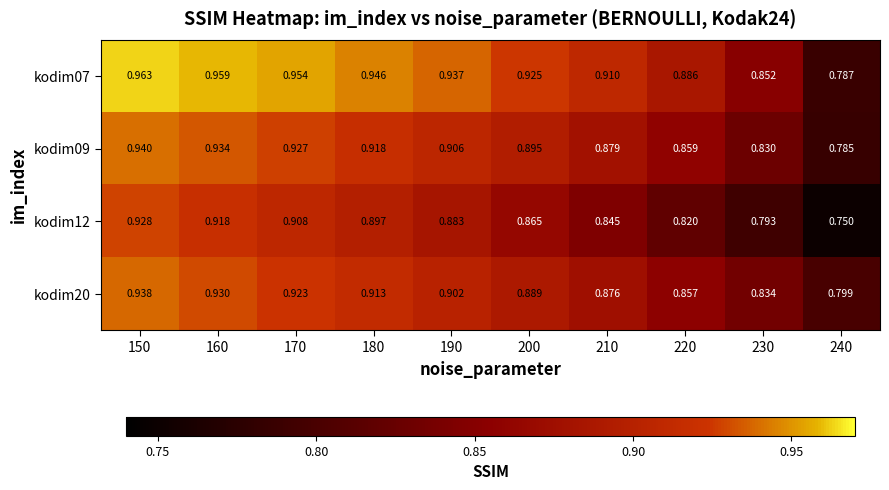

What is the total value across all series at 220?

3.4